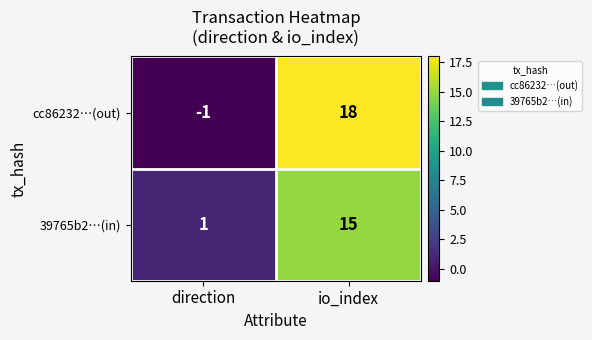

What is the sum of the 39765b2…(in) values at direction and io_index?

16